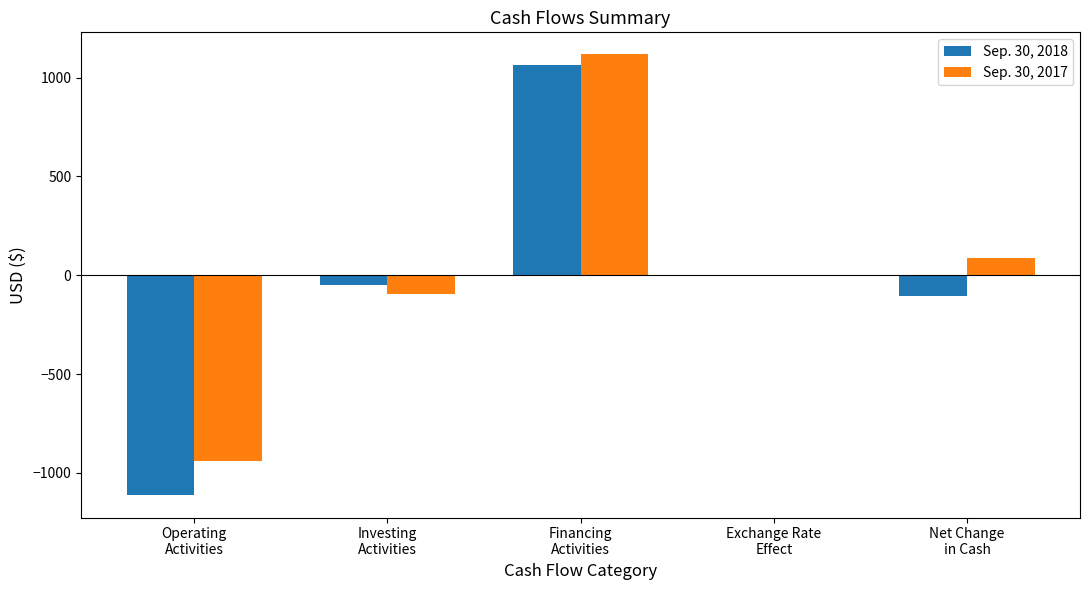

What is the total value across all series at Exchange Rate
Effect?

2